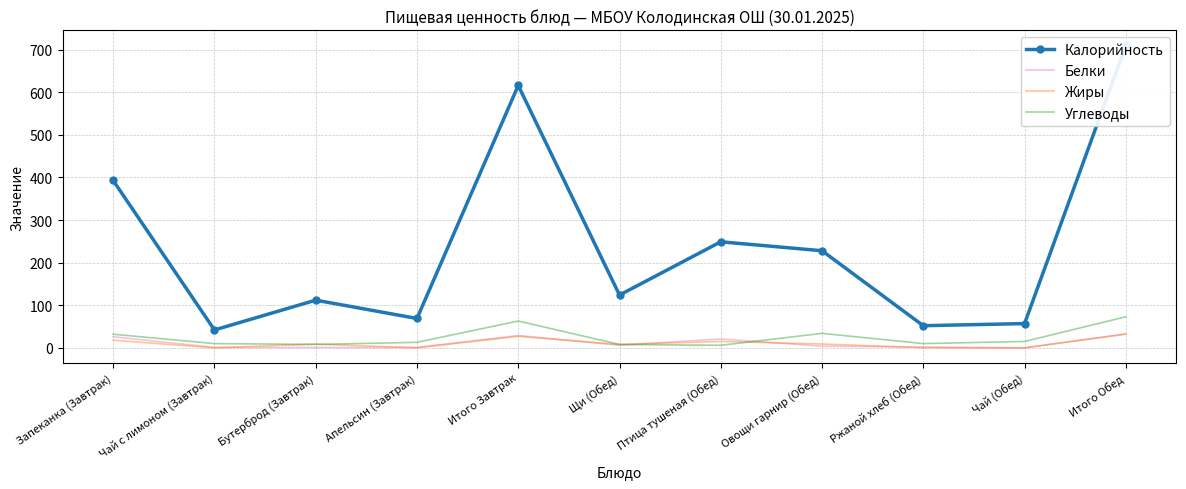

At how many categories does at least one series exceed 325?

3